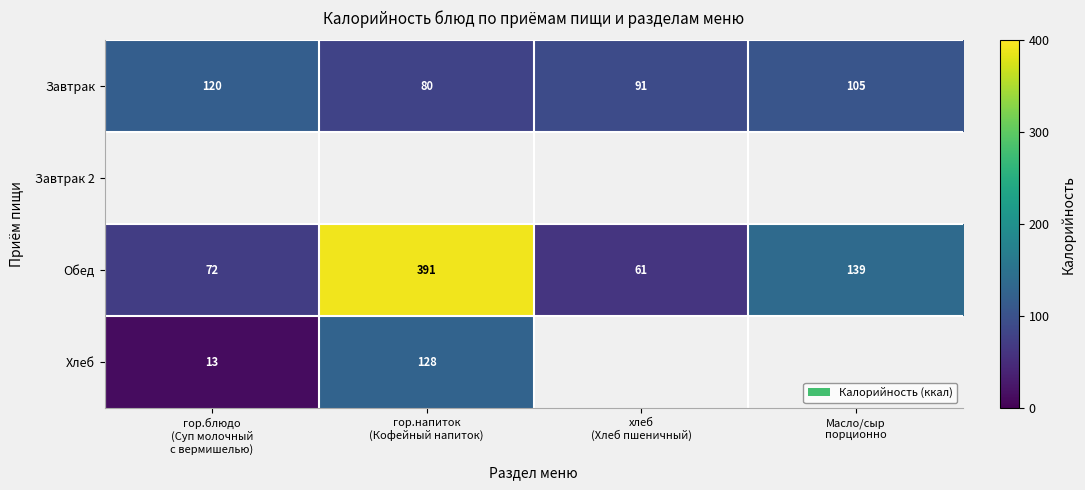

What is the maximum value shown in the chart?

391.0